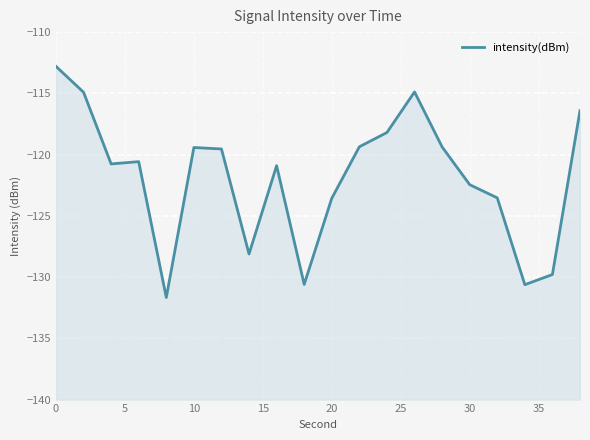

Reading left to right, what are all the values shown in this chart?

-112.8	-114.9	-120.8	-120.6	-131.7	-119.4	-119.5	-128.1	-120.9	-130.6	-123.6	-119.4	-118.2	-114.9	-119.4	-122.5	-123.5	-130.6	-129.8	-116.4